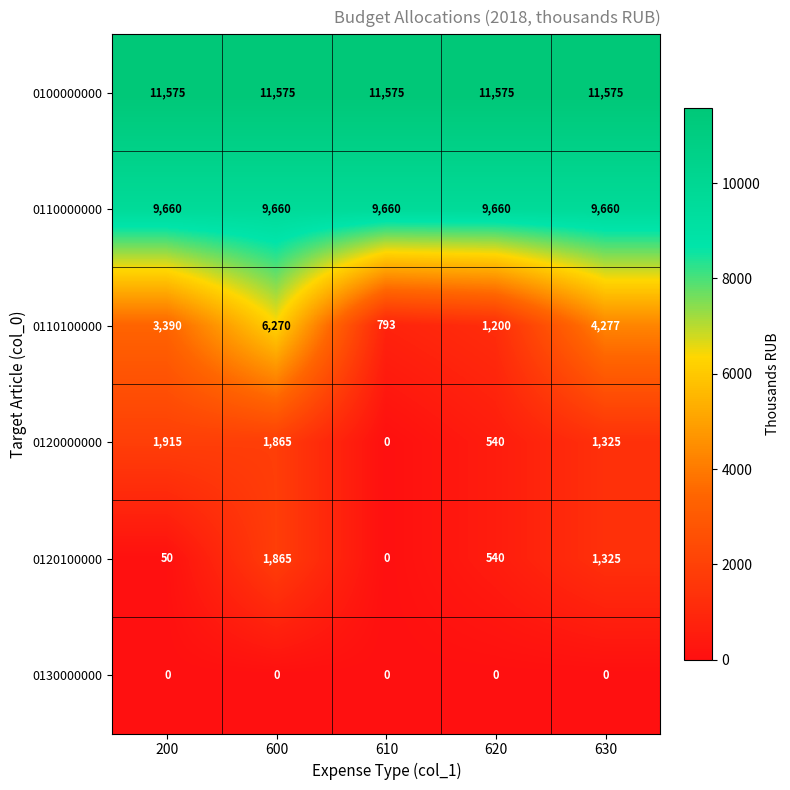

At which category is the sum across all series the highest?

600